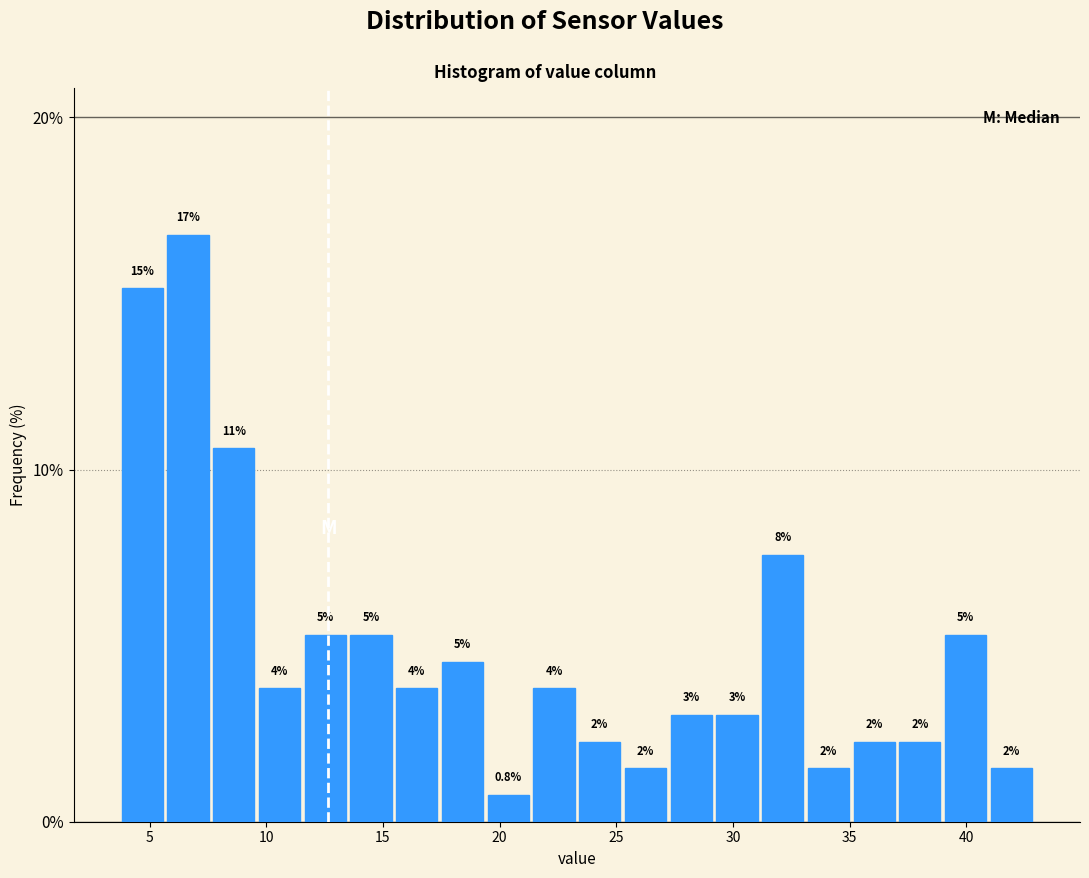

Read against the x-axis, roughly where is the centre of the tallest bar?

6.5